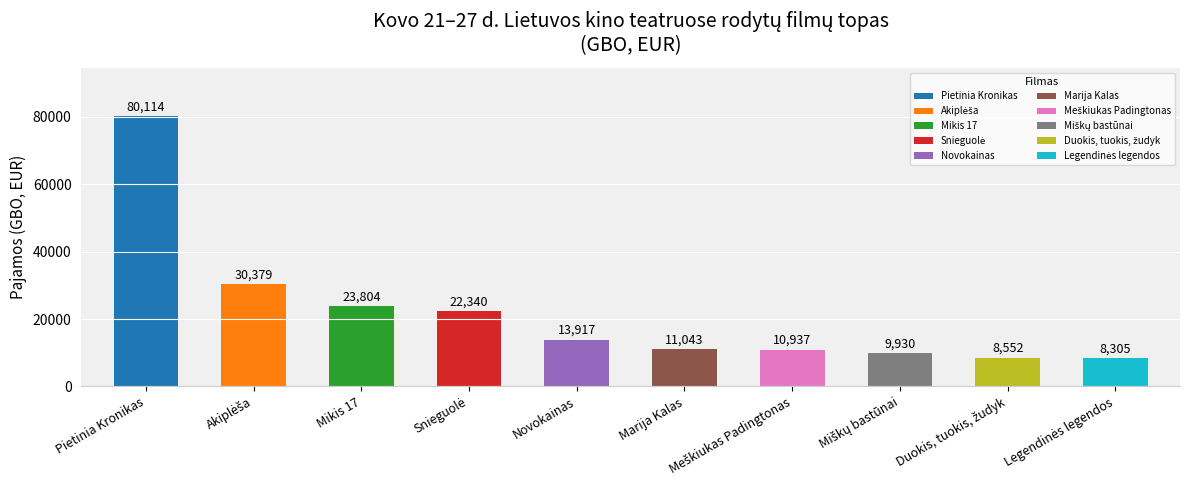

Which category has the highest value across all series?

Pietinia Kronikas